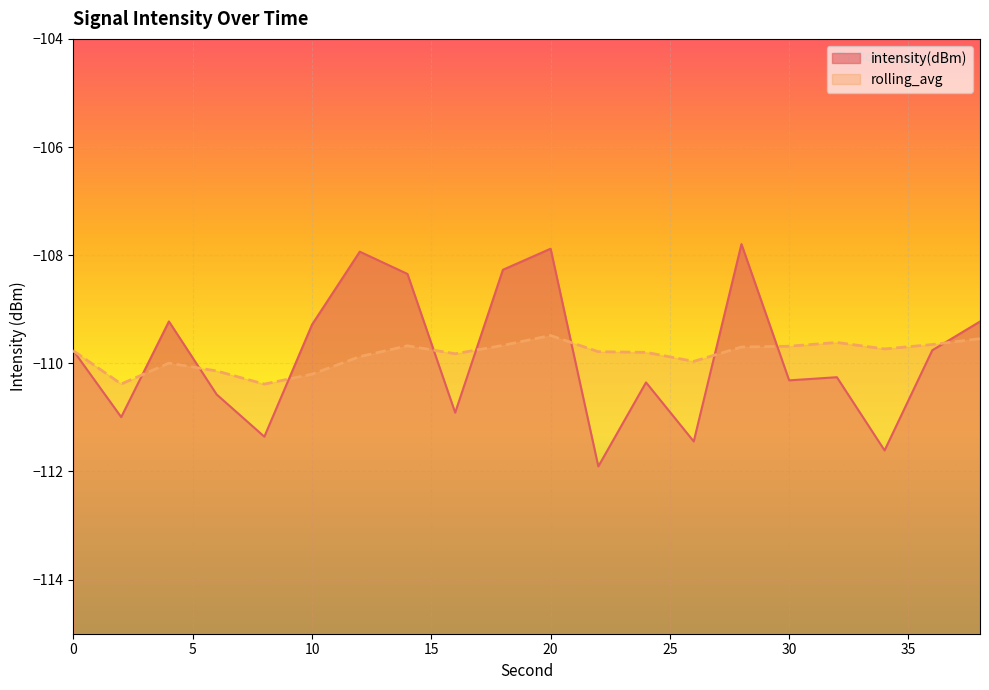

Reading left to right, transcribe all the data shown in this chart.

intensity(dBm): 0=-109.8	2=-111.0	4=-109.2	6=-110.6	8=-111.4	10=-109.3	12=-107.9	14=-108.3	16=-110.9	18=-108.3	20=-107.9	22=-111.9	24=-110.4	26=-111.4	28=-107.8	30=-110.3	32=-110.3	34=-111.6	36=-109.8	38=-109.2
rolling_avg: 0=-109.8	2=-110.4	4=-110.0	6=-110.1	8=-110.4	10=-110.2	12=-109.9	14=-109.7	16=-109.8	18=-109.7	20=-109.5	22=-109.8	24=-109.8	26=-110.0	28=-109.7	30=-109.7	32=-109.6	34=-109.7	36=-109.7	38=-109.5